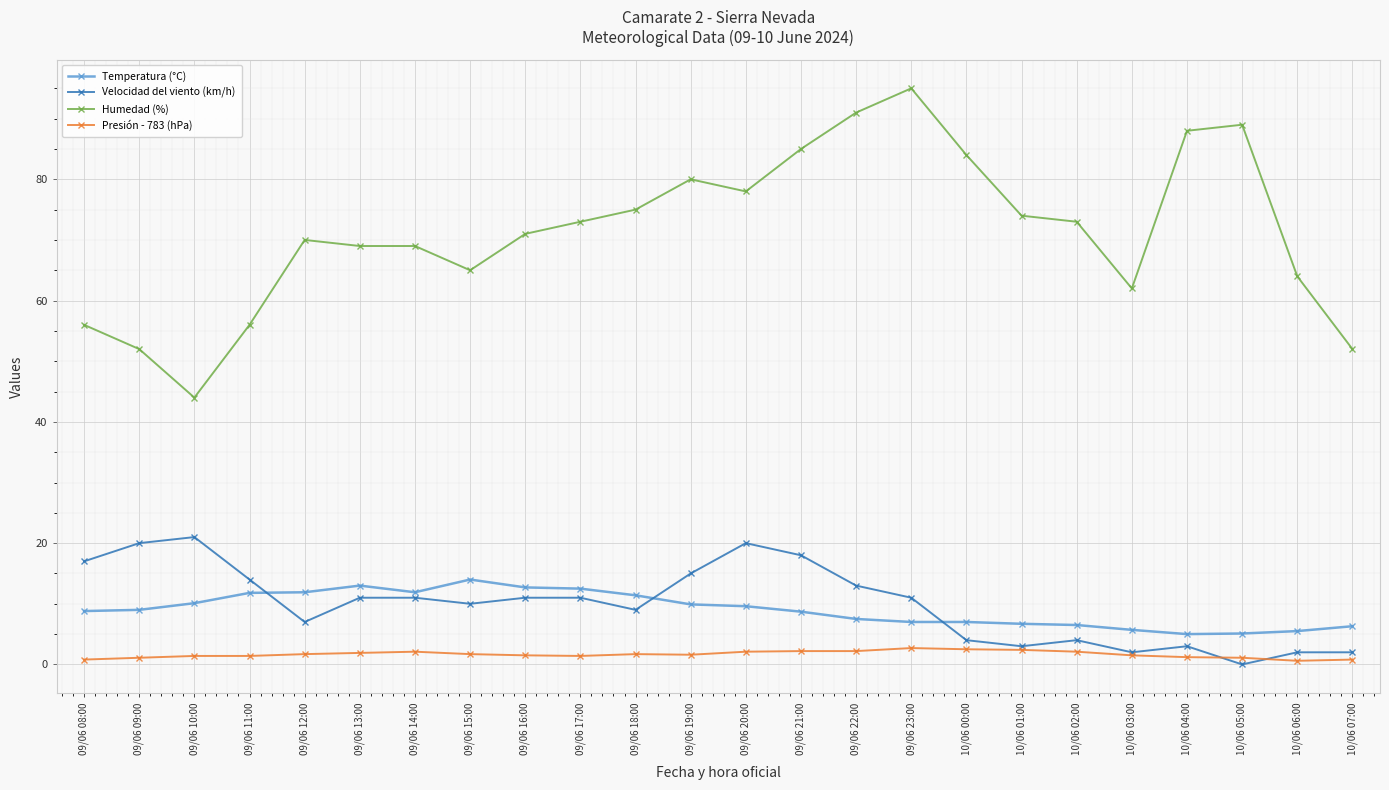

In Velocidad del viento (km/h), how many points are lower than both neighbors (excluding endpoints)?

6